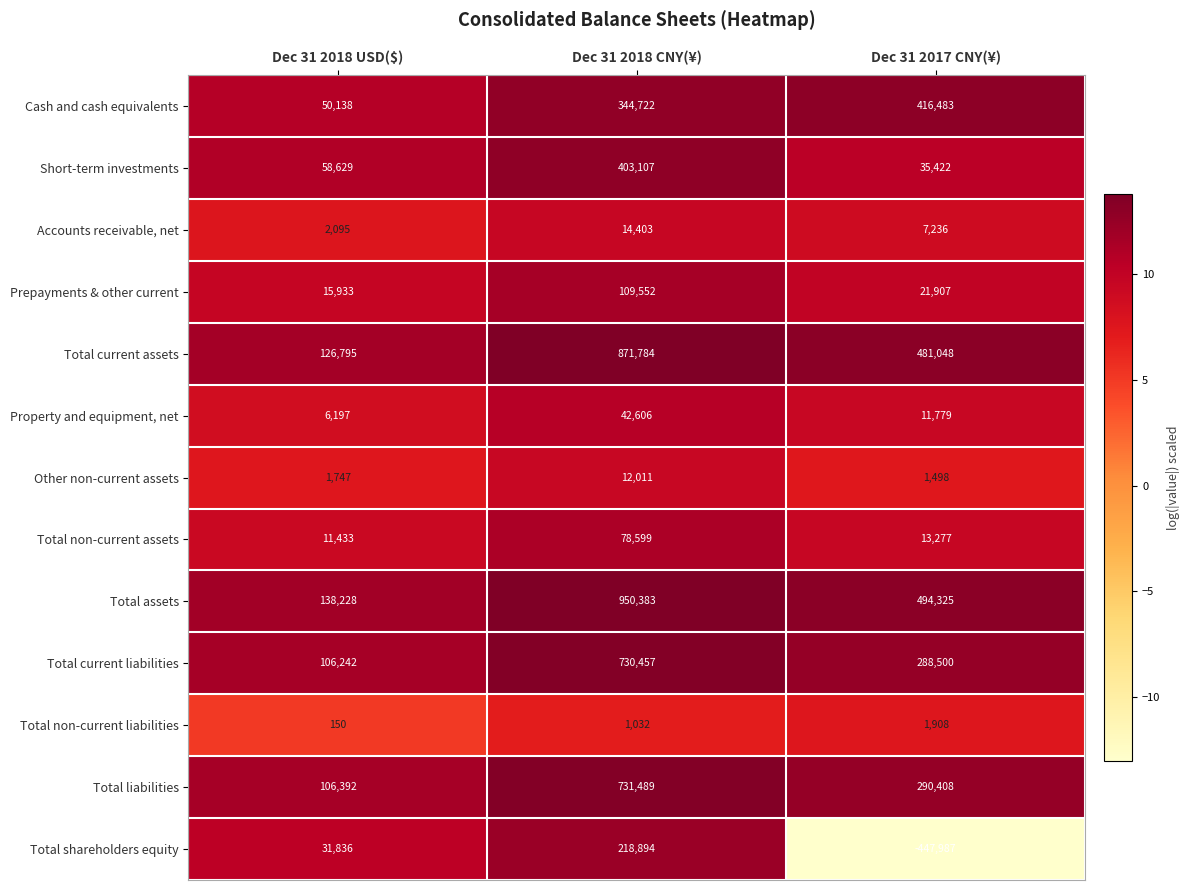

List the series in order of their peak value, lowest first.

Total non-current liabilities, Other non-current assets, Accounts receivable, net, Property and equipment, net, Total non-current assets, Prepayments & other current, Total shareholders equity, Short-term investments, Cash and cash equivalents, Total current liabilities, Total liabilities, Total current assets, Total assets